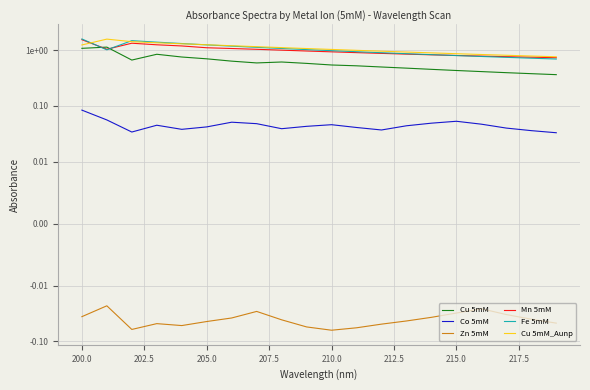

Is it true that Cu 5mM equals 0.2 at 12?

False